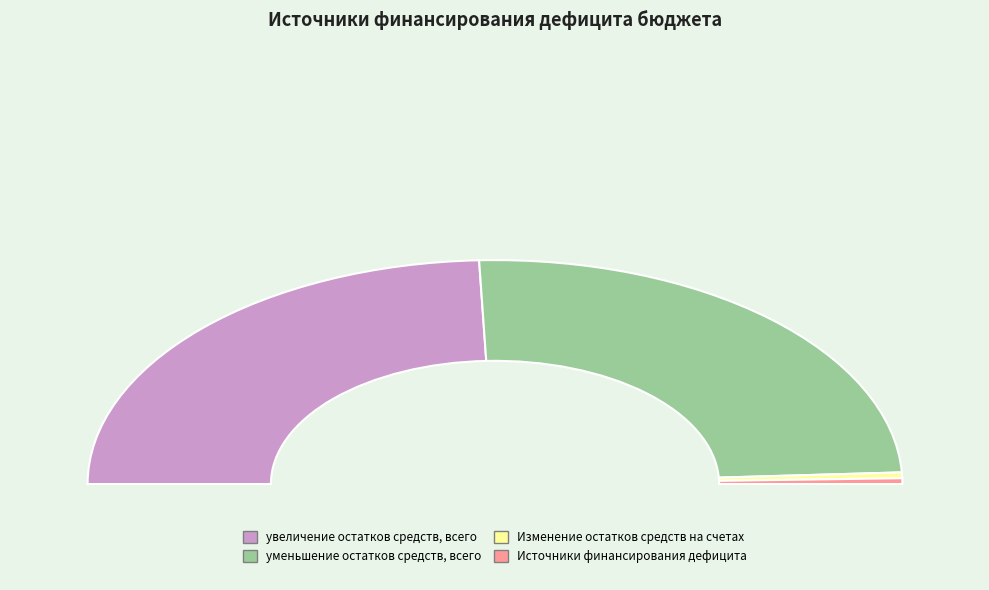

To the nearest percent, what is the combined percentage of увеличение остатков средств, всего and Изменение остатков средств на счетах?

50%